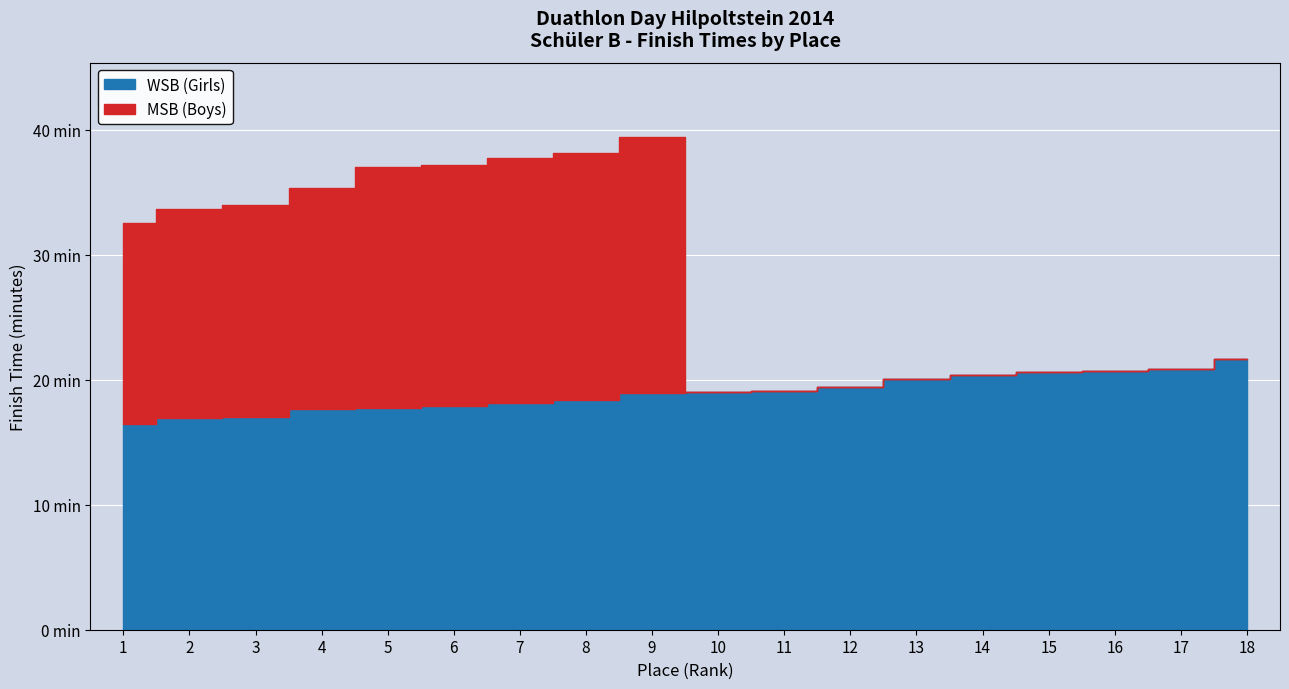

List the labels in order of WSB (Girls) value, largest first.

18, 17, 16, 15, 14, 13, 12, 11, 10, 9, 8, 7, 6, 5, 4, 3, 2, 1